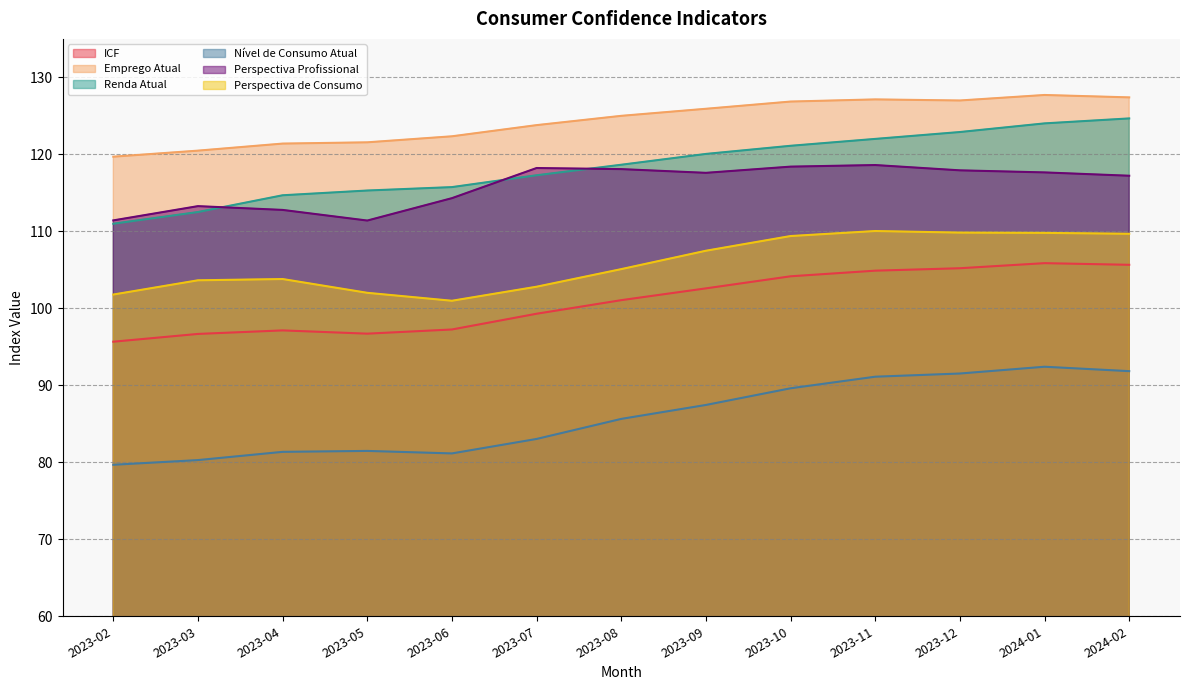

What is the minimum value for Emprego Atual?

119.7